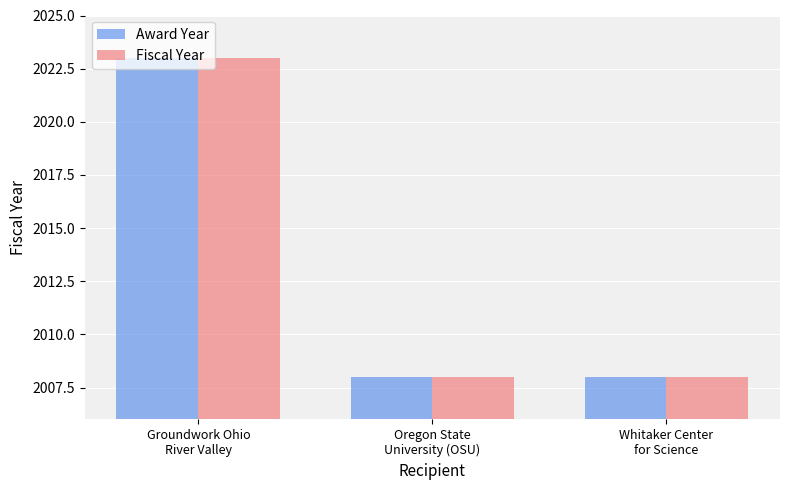

What are all the series names shown in the legend?

Award Year, Fiscal Year